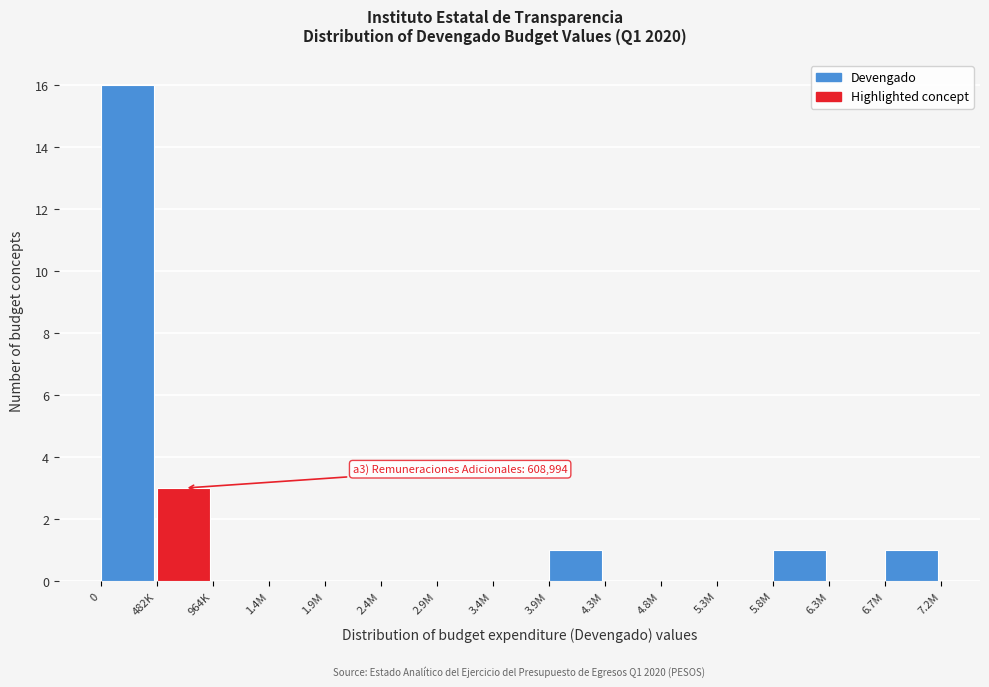

Reading left to right, list all the values displayed in this chart.

0=16	482K=3	964K=0	1.4M=0	1.9M=0	2.4M=0	2.9M=0	3.4M=0	3.9M=1	4.3M=0	4.8M=0	5.3M=0	5.8M=1	6.3M=0	6.7M=1